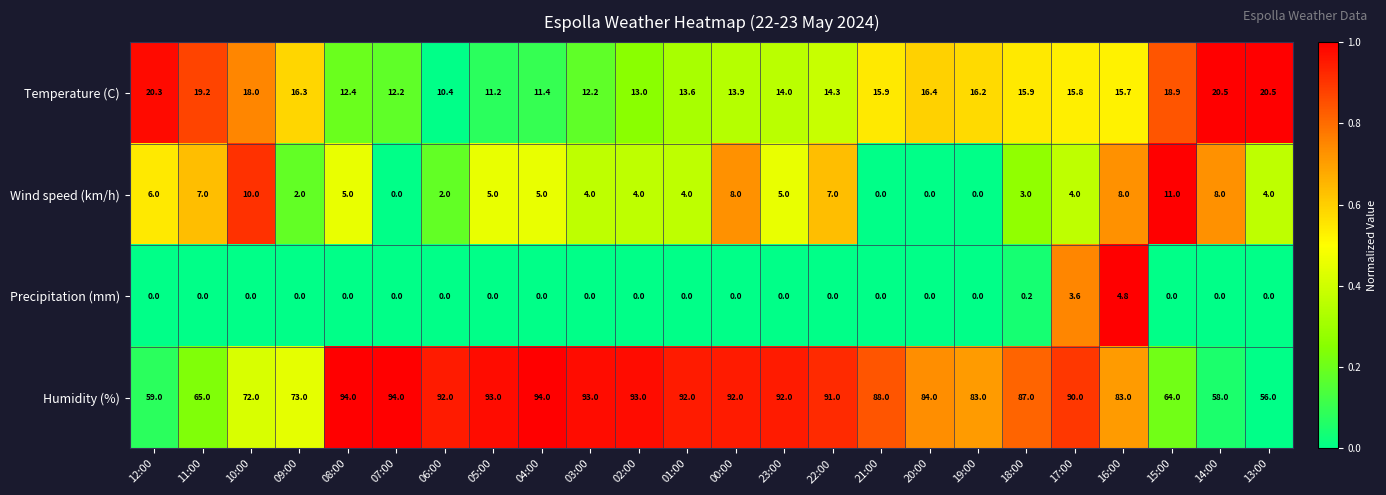

What is the sum of all Wind speed (km/h) values?

112.0